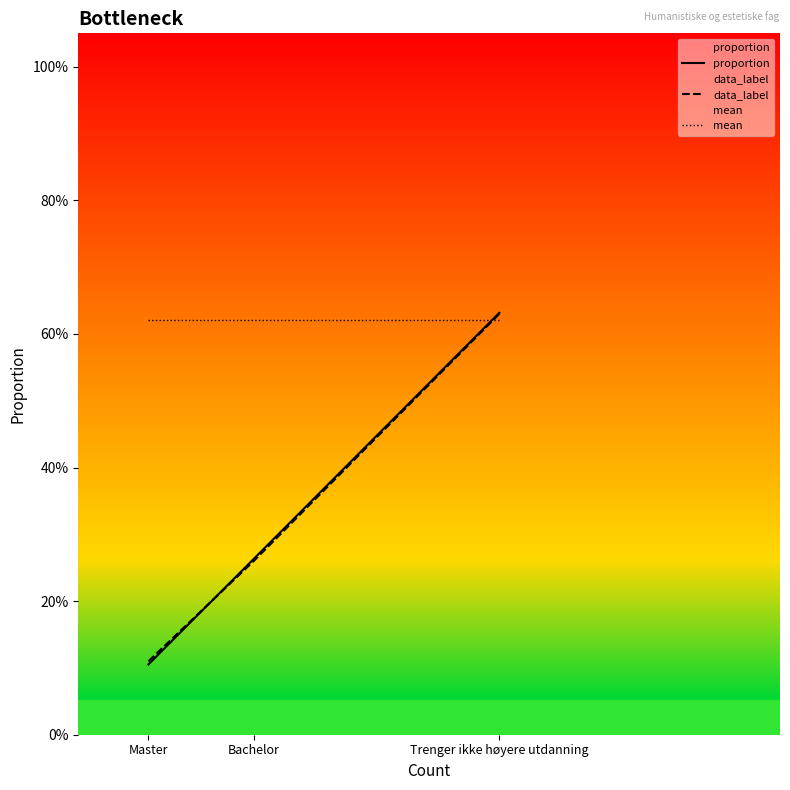

Reading right to left, extract all data points from this chart.

proportion: 0.6	0.3	0.1
data_label: 0.6	0.3	0.1
mean: 0.6	0.6	0.6